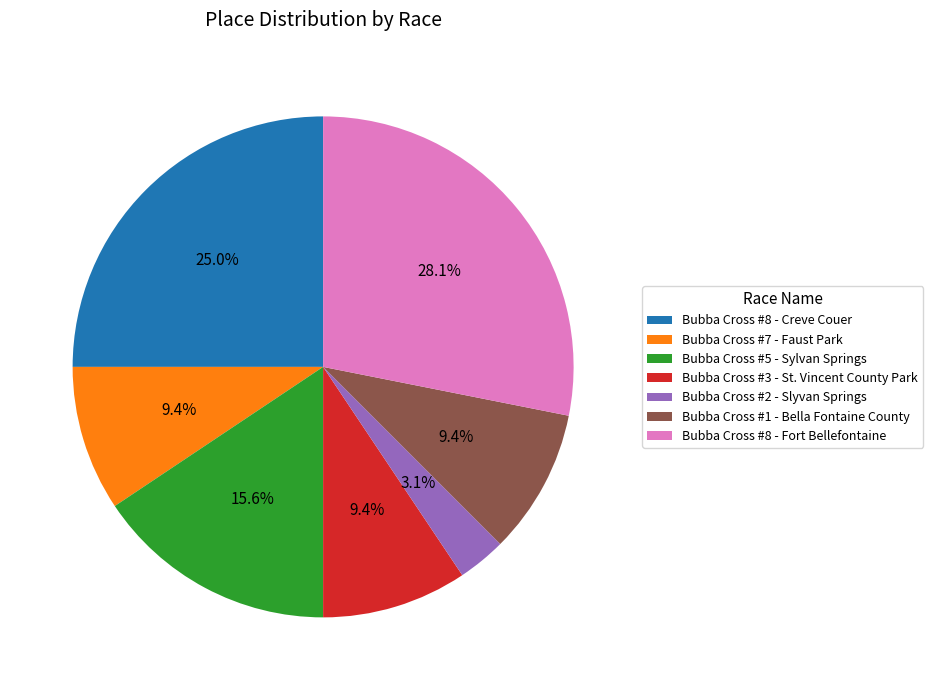

To the nearest percent, what percentage of the pie is Bubba Cross #5 - Sylvan Springs?

16%